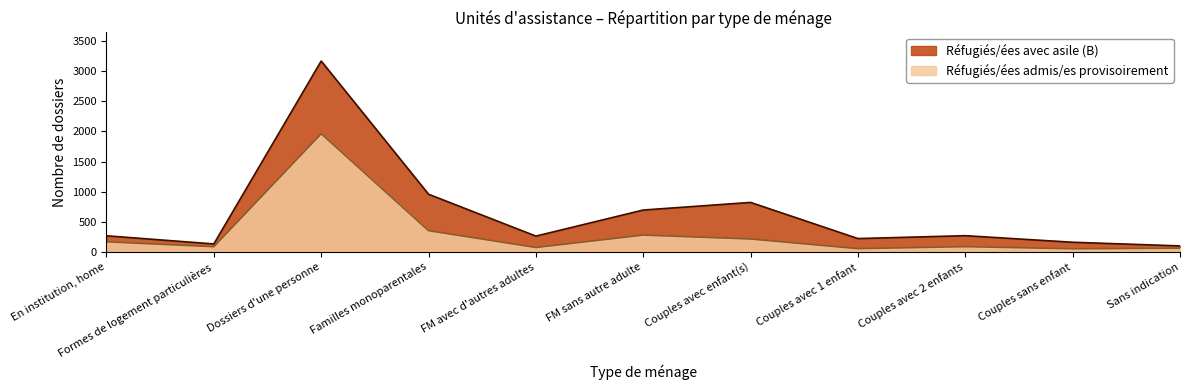

What is the label of the 11th point from the left?

Sans indication